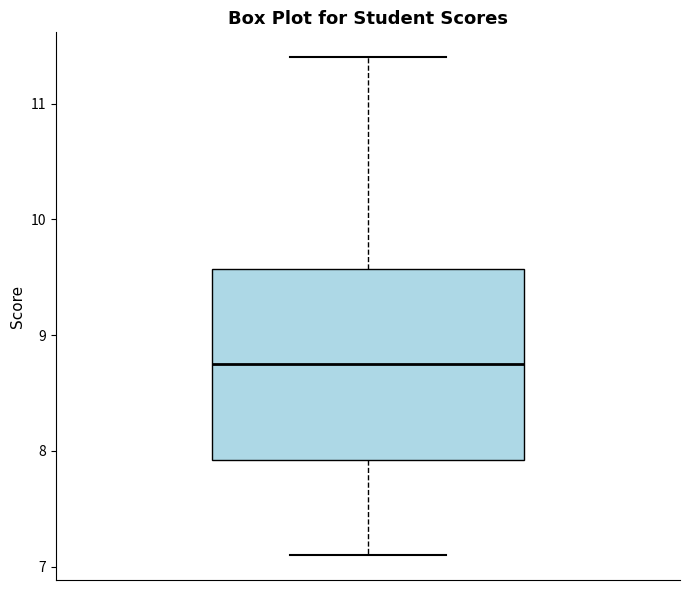

Read this box plot against the y-axis: the position of the median line, the range covered by the box, and the ends of both whiskers. The values are not printed on the chart, so give them approximately, as read against the axis.

median 8.8, box 7.9 to 9.6, whiskers 7.1 to 11.4